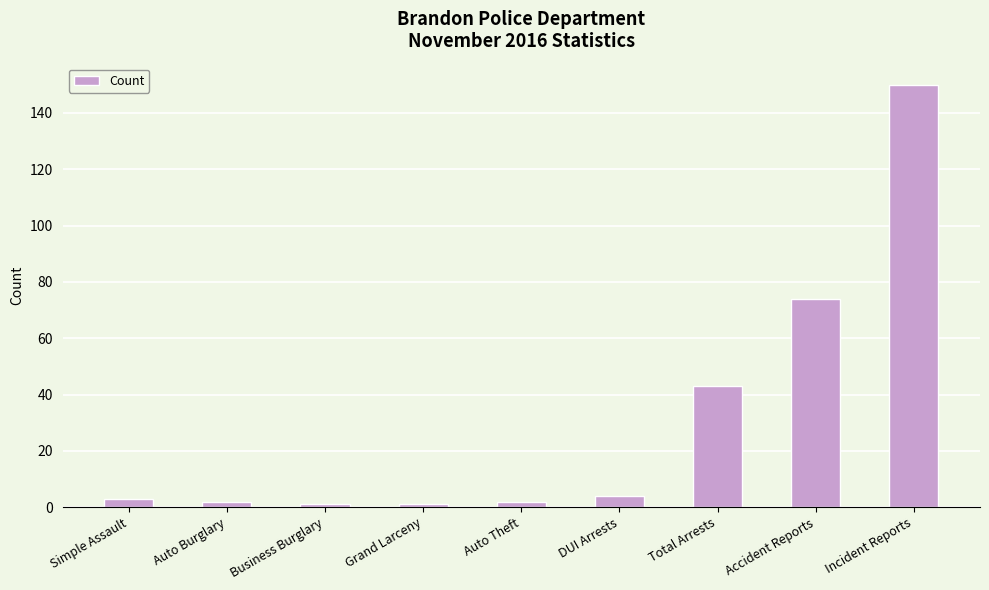

What is the ratio of the value at Auto Burglary to the value at Auto Theft?

1.0